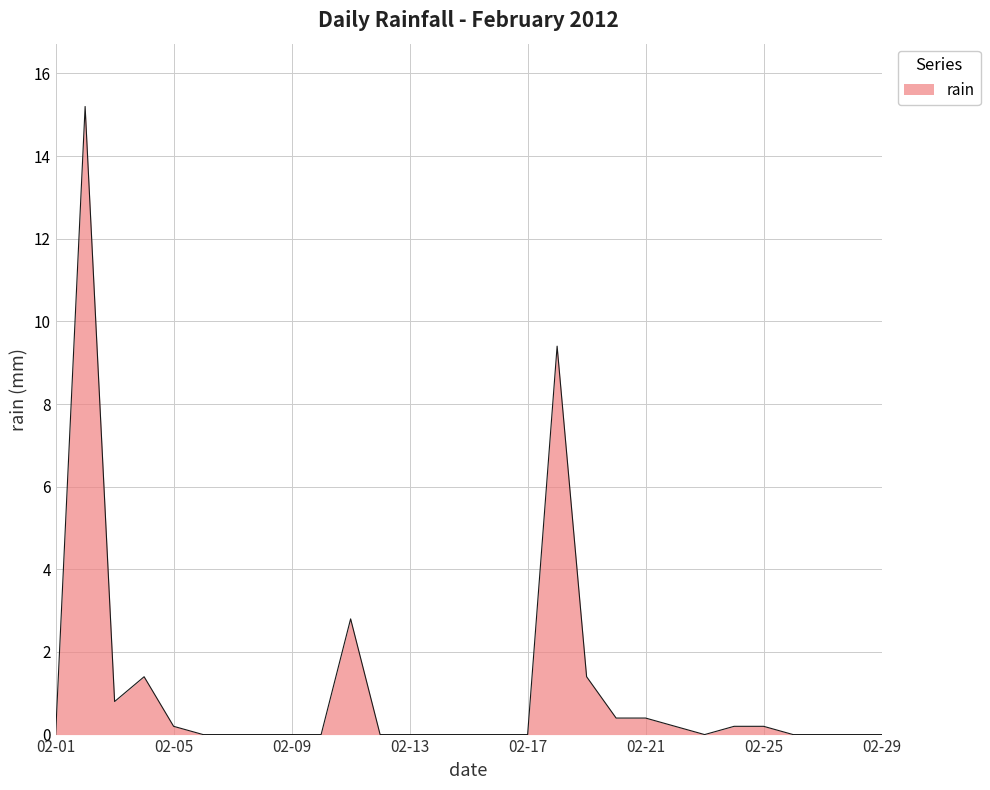

What is the maximum value shown in the chart?

15.2